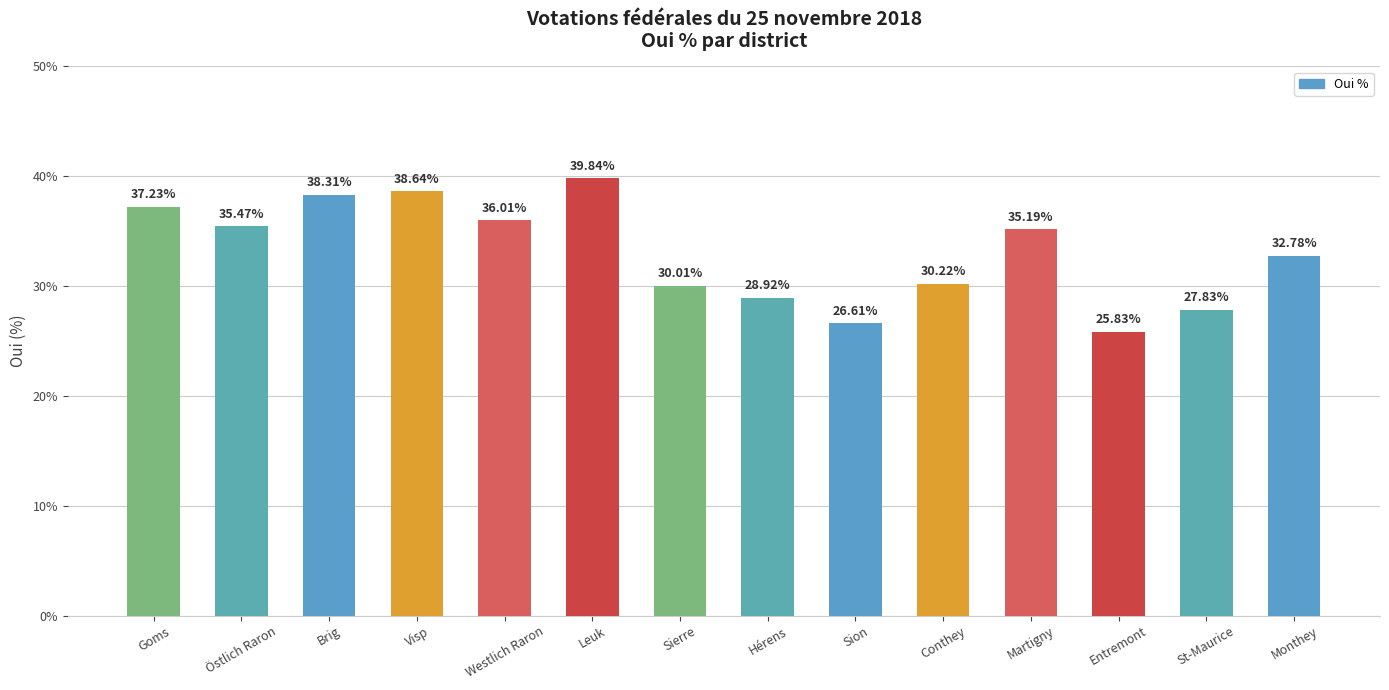

Count the number of values greater than 35.

7